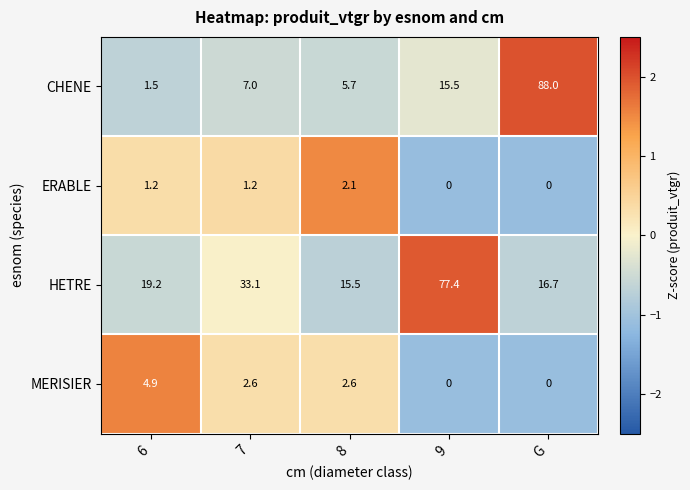

Which series has the largest range (max minus min)?

CHENE